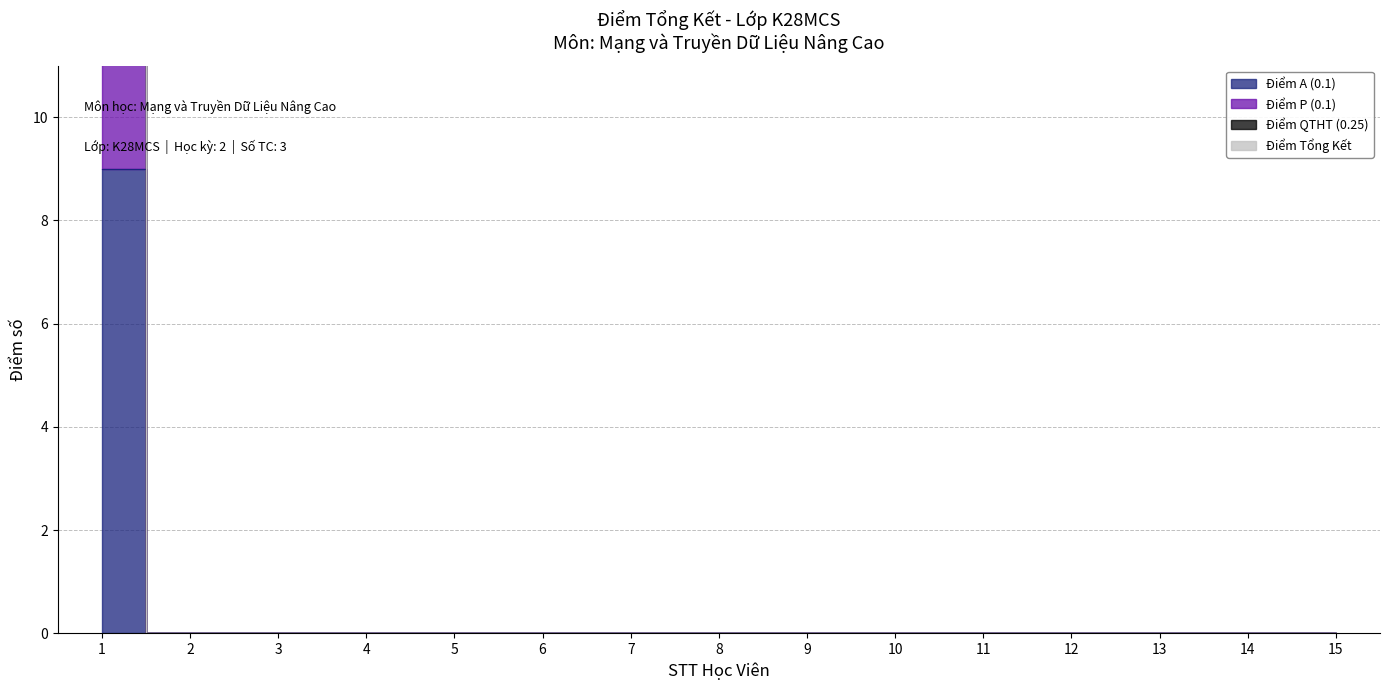

List the labels in order of Điểm A (0.1) value, largest first.

1, 2, 3, 4, 5, 6, 7, 8, 9, 10, 11, 12, 13, 14, 15